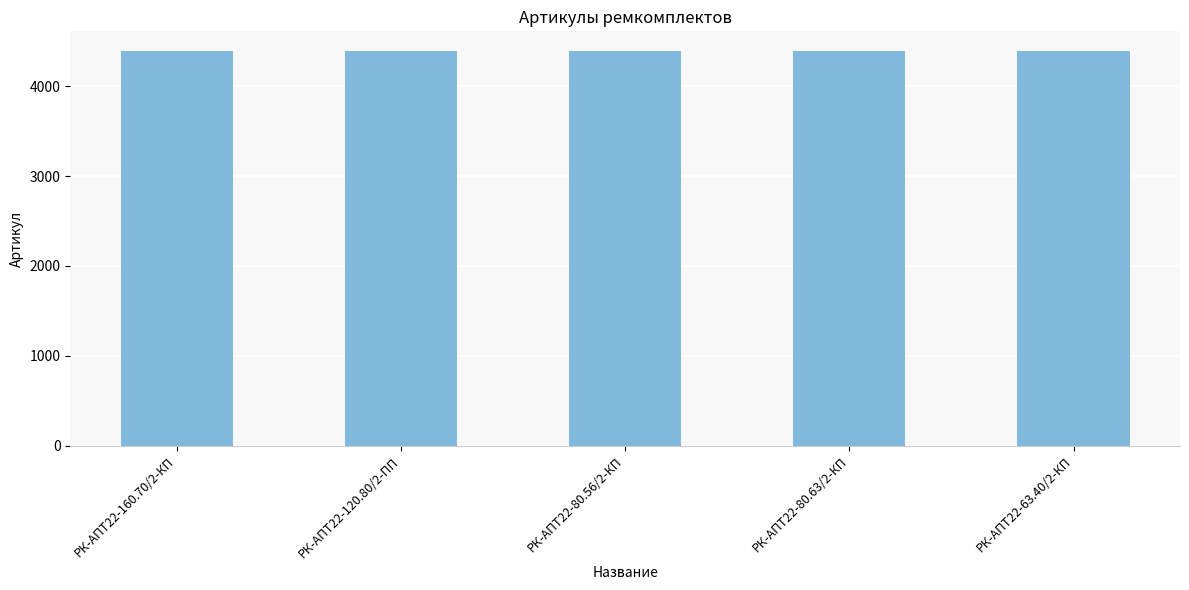

What is the minimum value shown in the chart?

4387